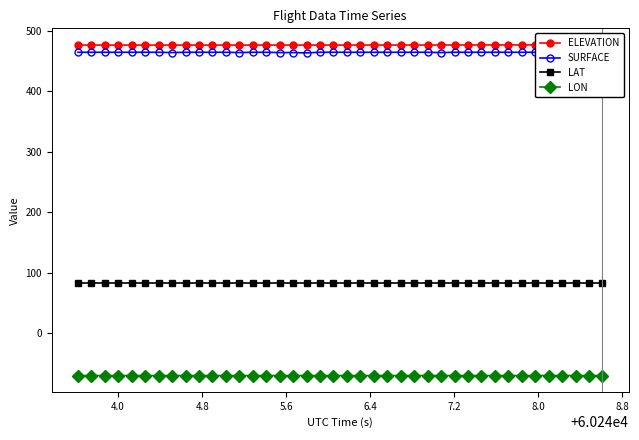

True or false: ELEVATION and LAT cross at least once.

False